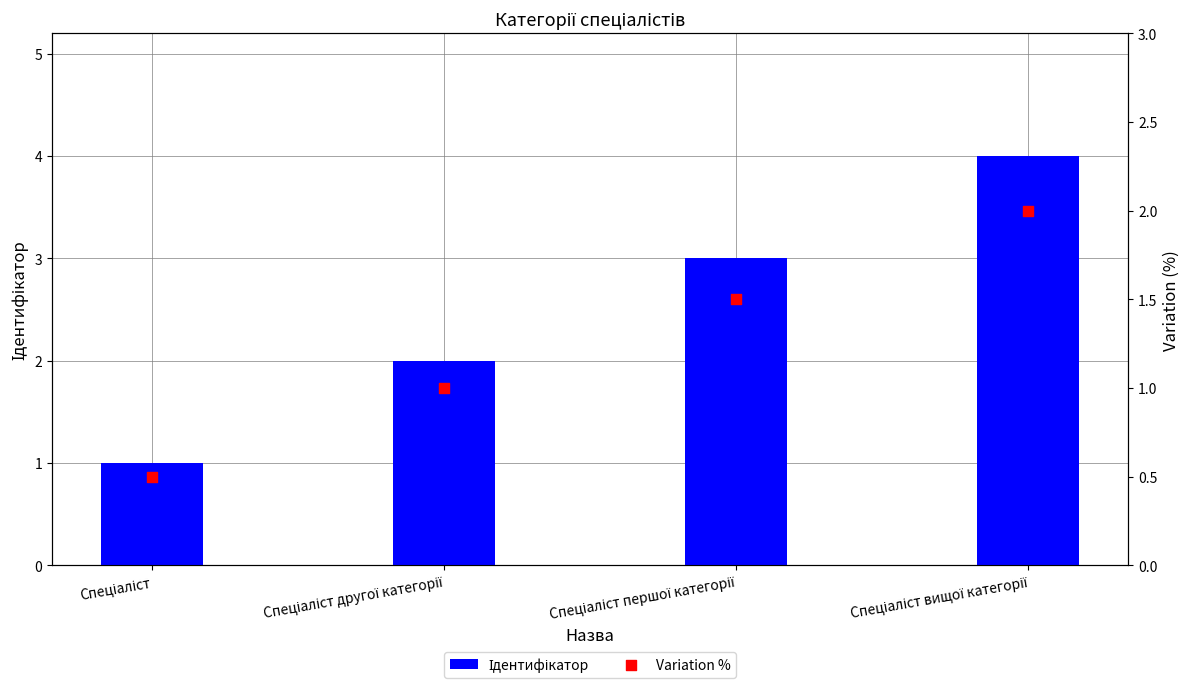

Which series reaches the minimum Y coordinate?

Variation %